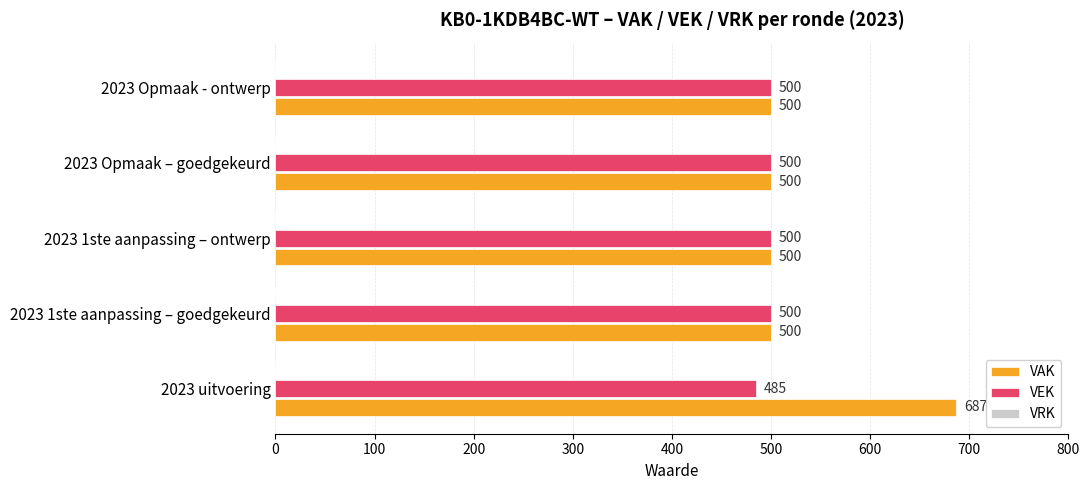

Which series has the largest range (max minus min)?

VAK